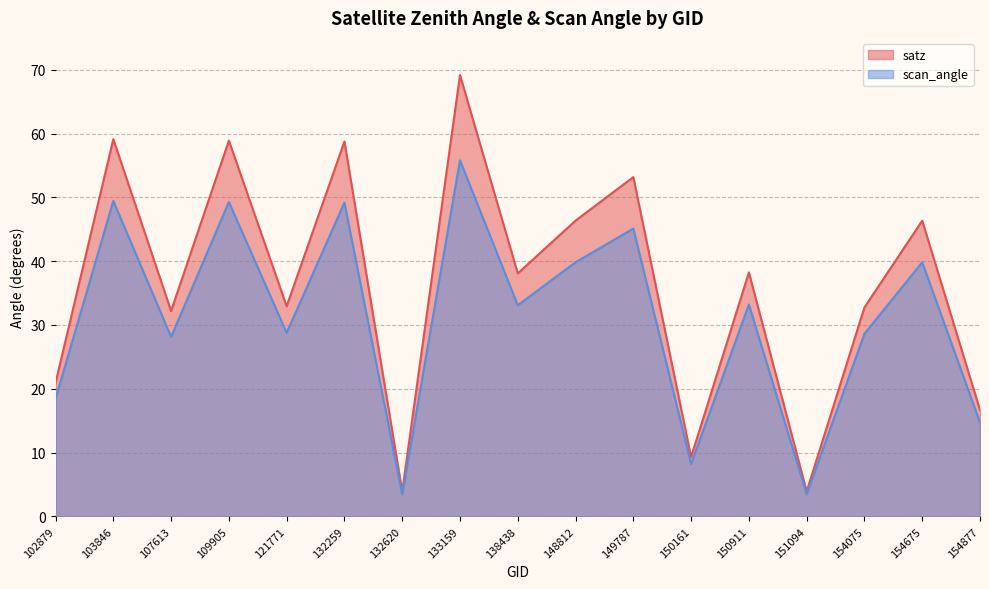

List the series in order of their peak value, highest first.

satz, scan_angle